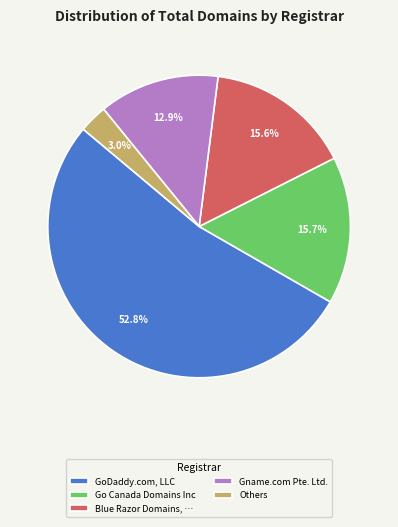

To the nearest percent, what portion does Gname.com Pte. Ltd. represent?

13%